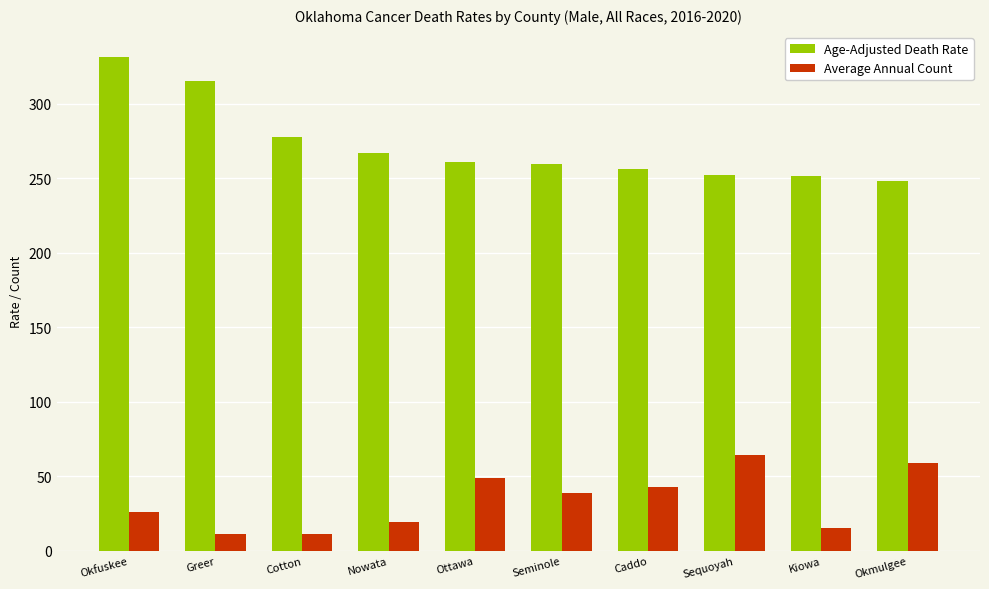

Is it true that Average Annual Count equals 39.0 at Seminole?

True